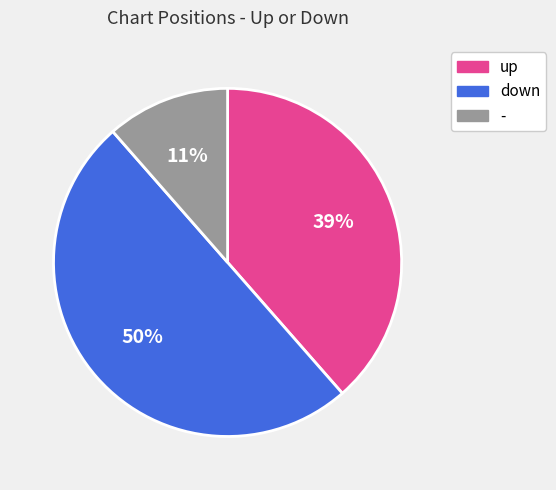

What is the ratio of the value at - to the value at up?

0.3